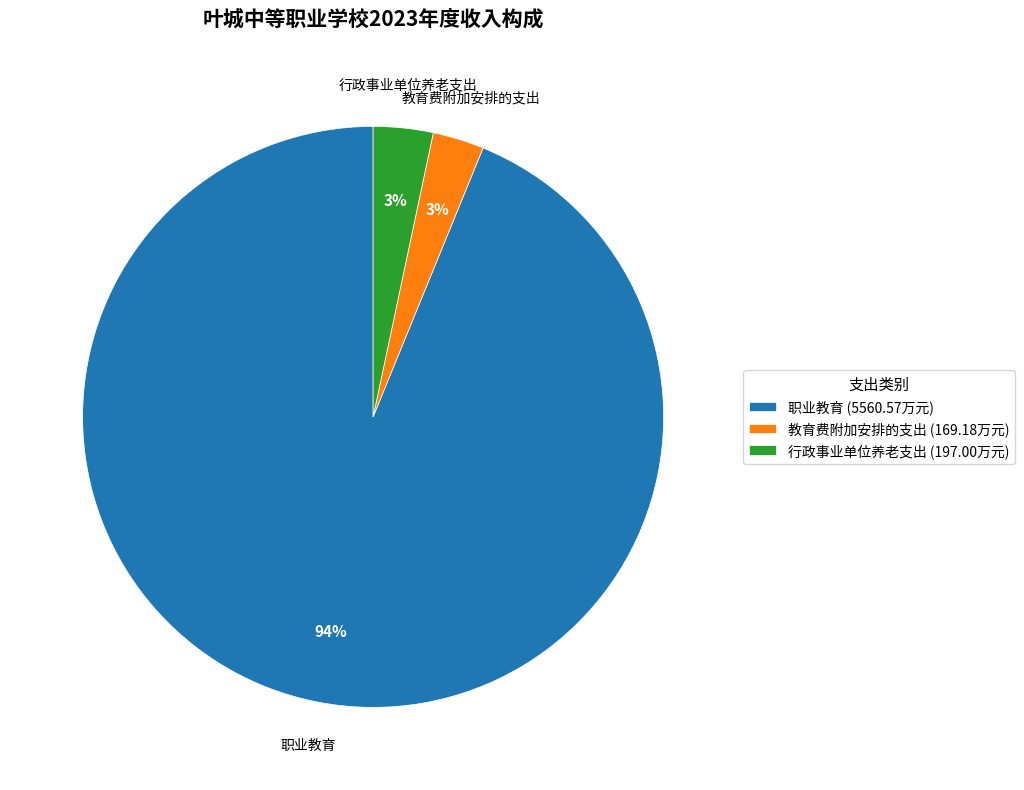

Which category accounts for the majority?

职业教育